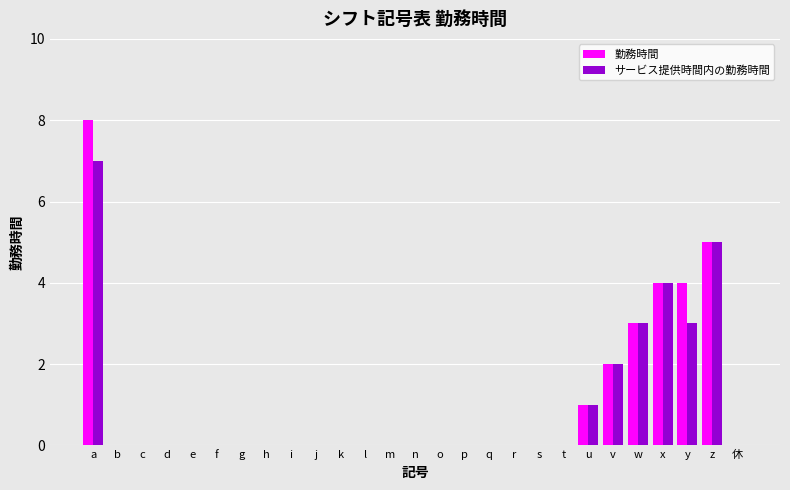

What are all the series names shown in the legend?

勤務時間, サービス提供時間内の勤務時間